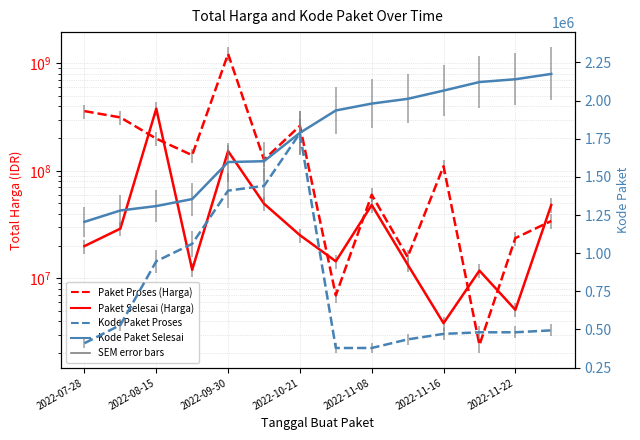

In Paket Selesai, how many points are lower than both neighbors (excluding endpoints)?

4